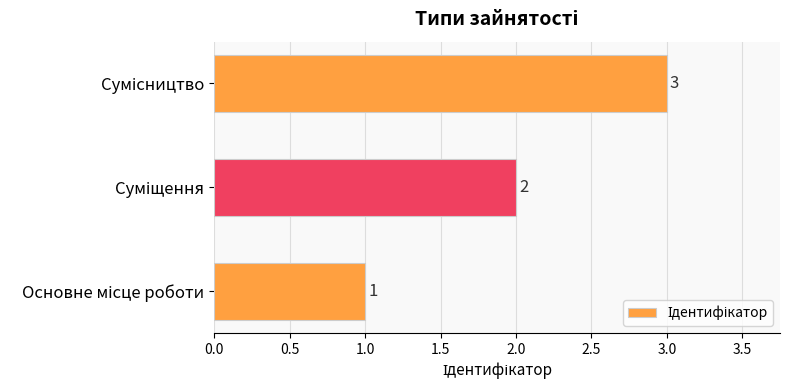

What is the sum of all values?

6